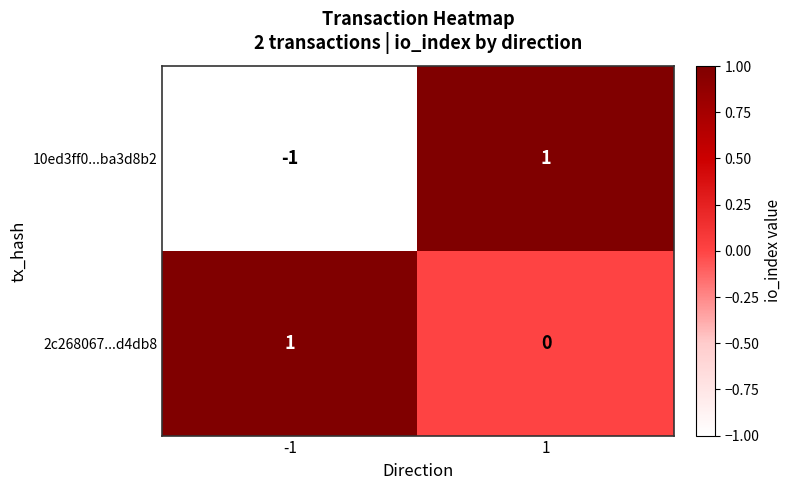

What is the minimum value shown in the chart?

-1